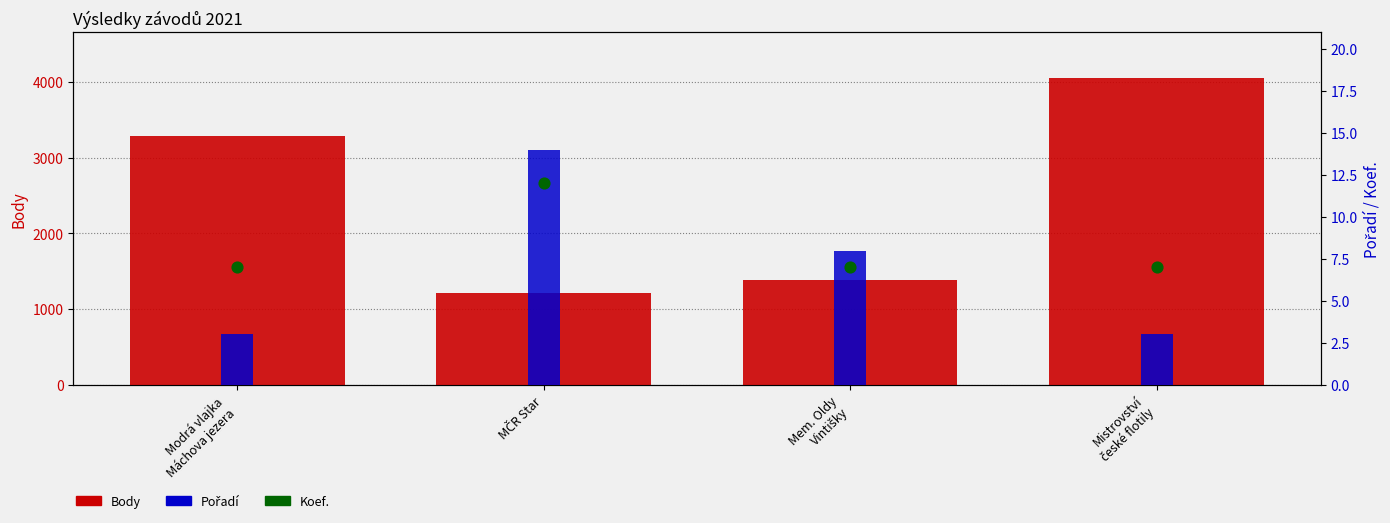

Which series has the largest total across all categories?

Body